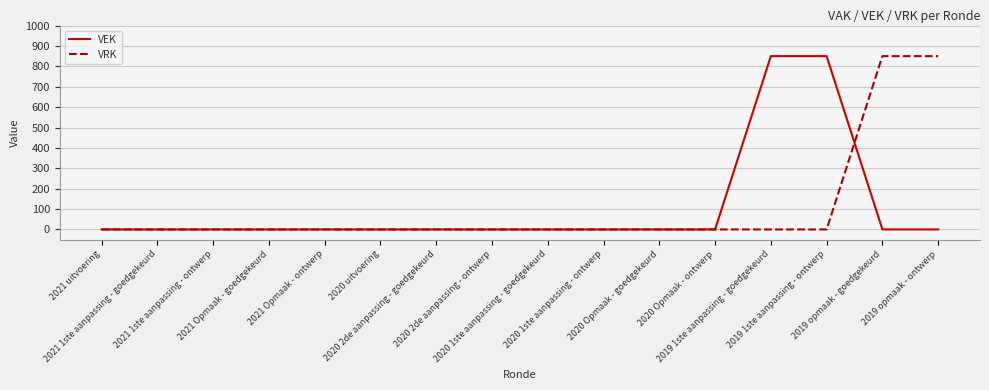

How many categories are shown in the chart?

16